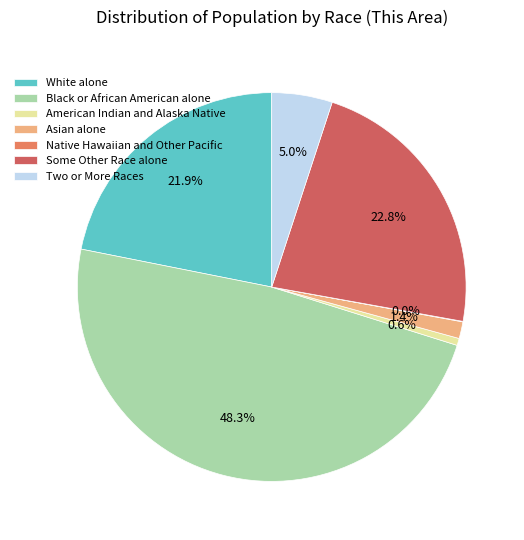

What portion of the pie excludes Two or More Races?

95.0%